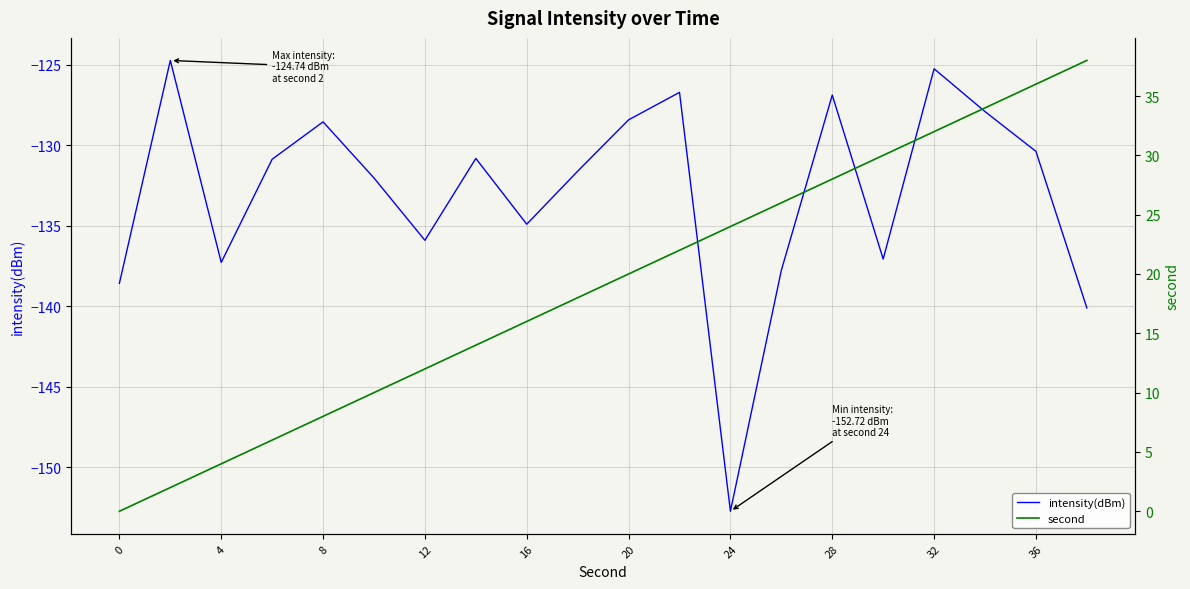

Rank the series by their average value, from highest to lowest.

second, intensity(dBm)